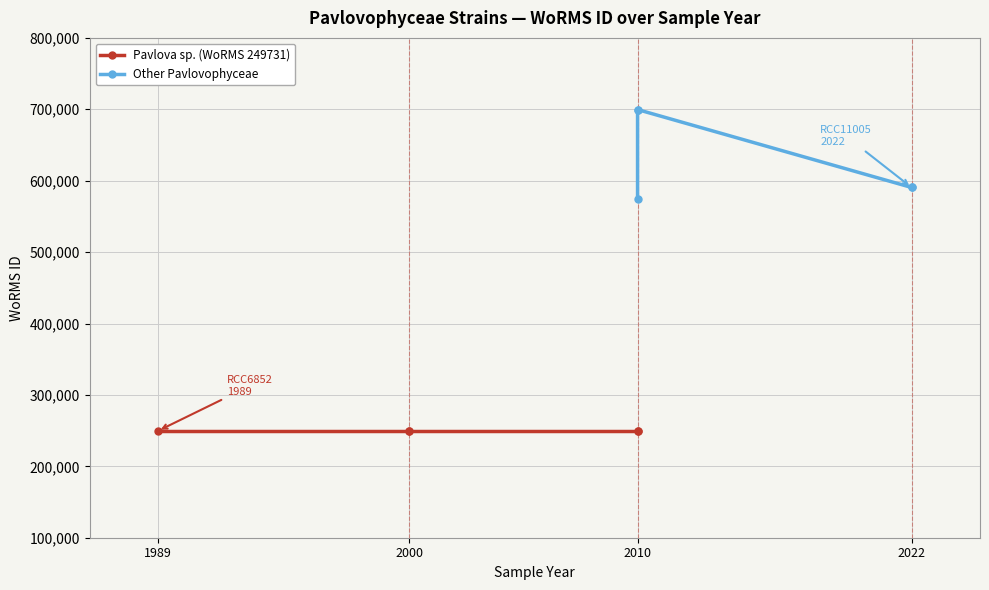

Is it true that Other Pavlovophyceae equals 156326 at 2010?

False